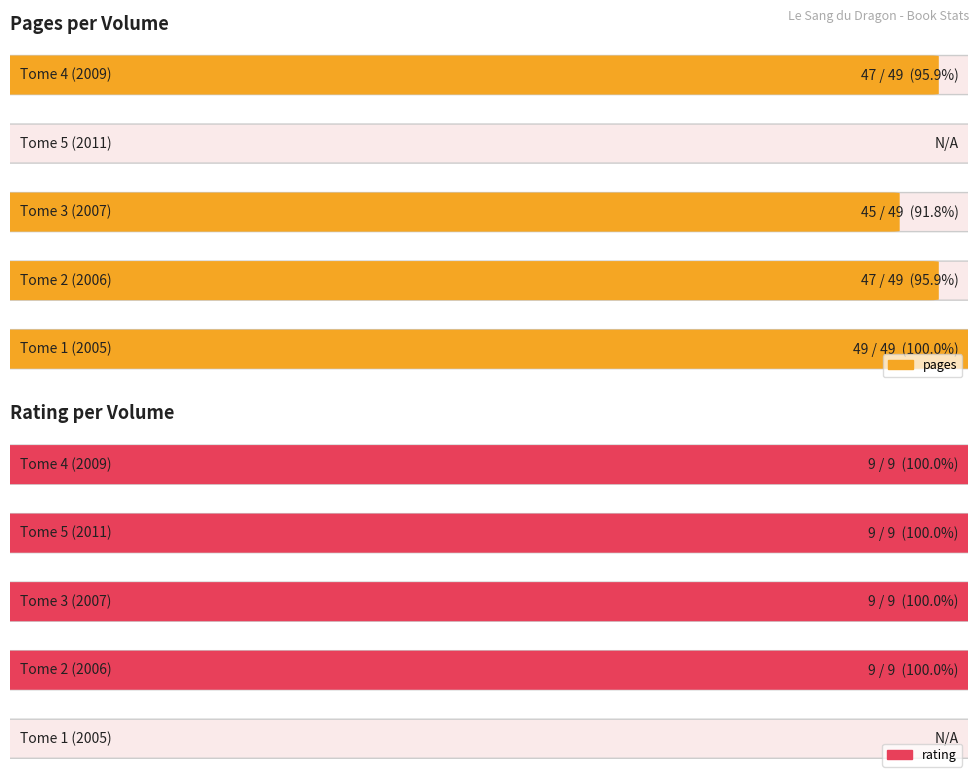

What is the highest value of the rating series?

9